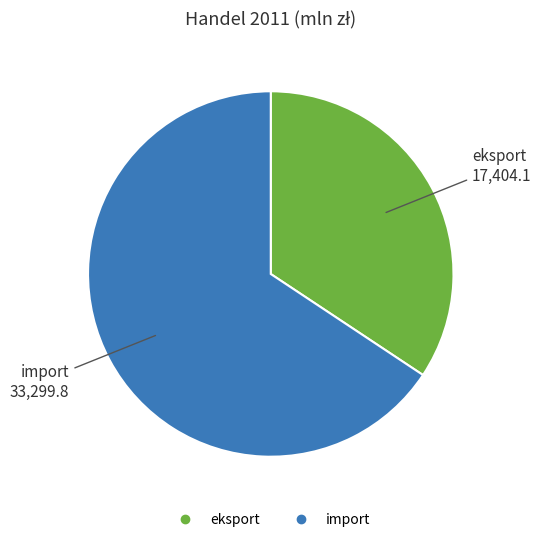

Is the sum of eksport and import greater than half?

Yes